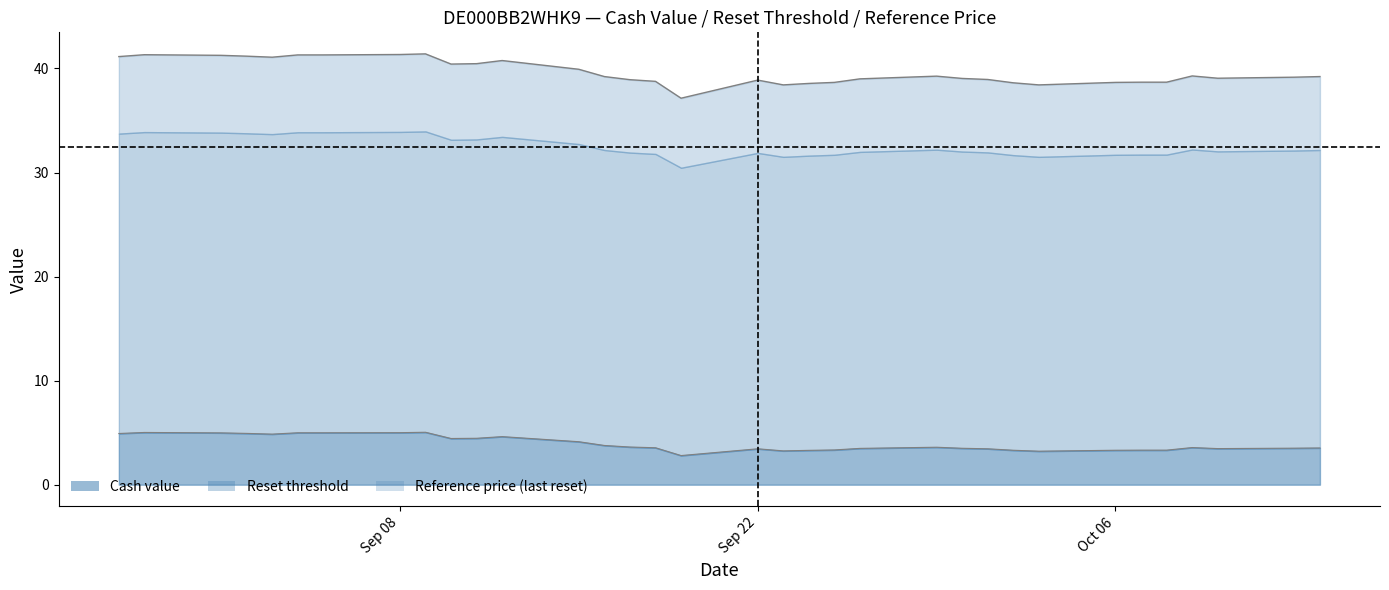

What is the difference between the maximum and minimum values in the reference_price series?

4.3